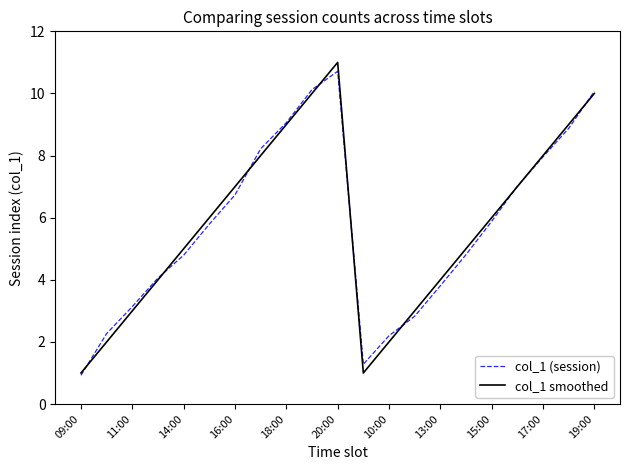

Does the chart have visible grid lines?

No